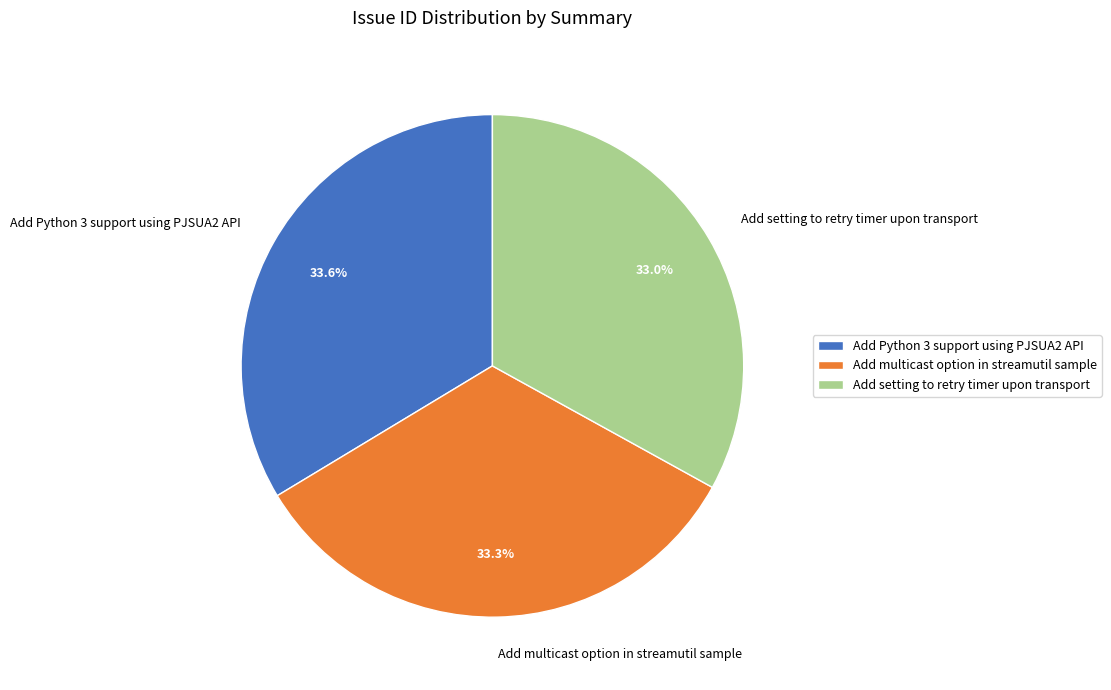

What percentage is the Add multicast option in streamutil sample slice, to the nearest percent?

33%